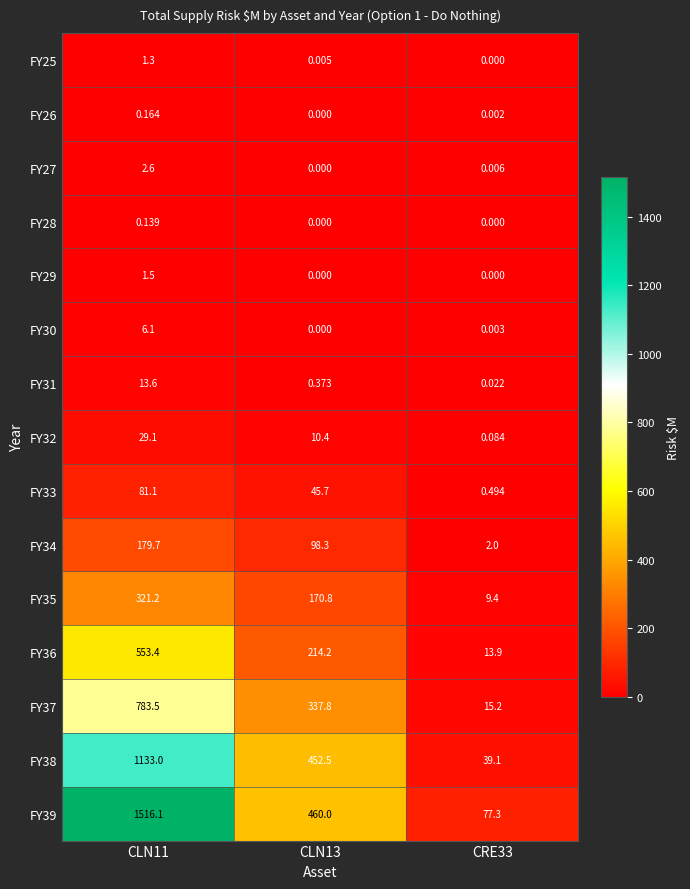

Is the value of FY32 at CRE33 greater than the value of FY26 at CRE33?

Yes